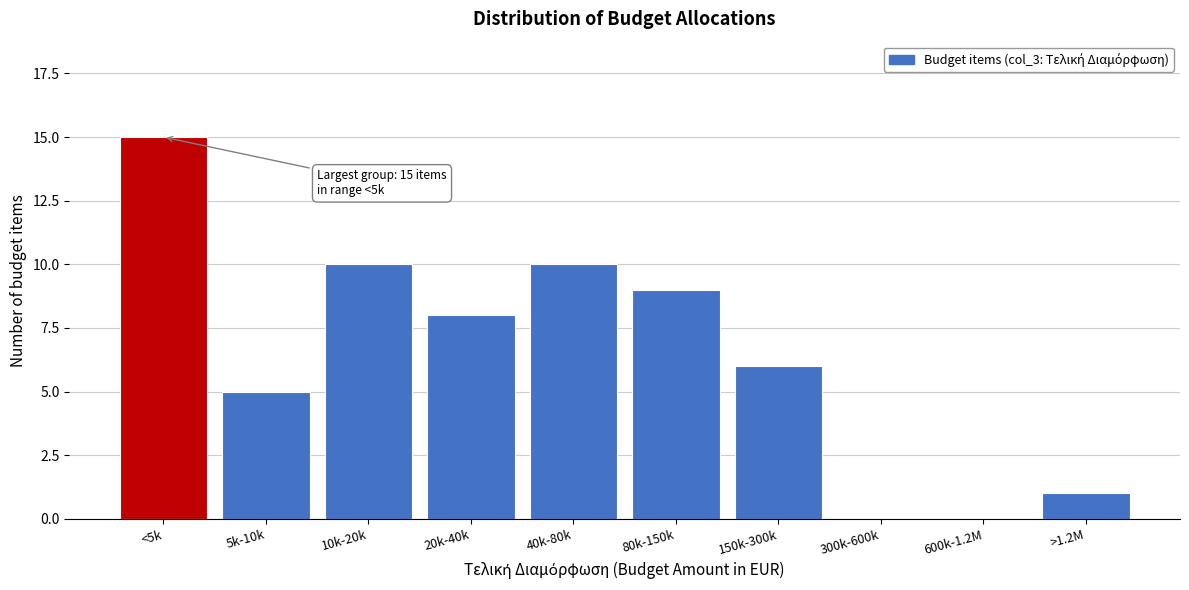

Reading left to right, list all the values displayed in this chart.

<5k=15	5k-10k=5	10k-20k=10	20k-40k=8	40k-80k=10	80k-150k=9	150k-300k=6	300k-600k=0	600k-1.2M=0	>1.2M=1